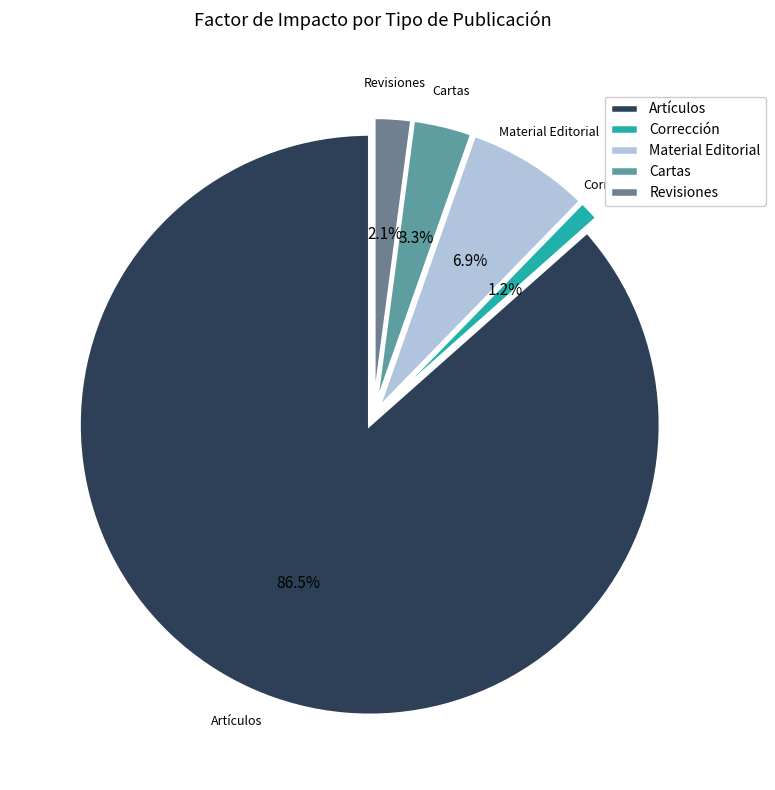

What percentage is the Revisiones slice, to the nearest percent?

2%